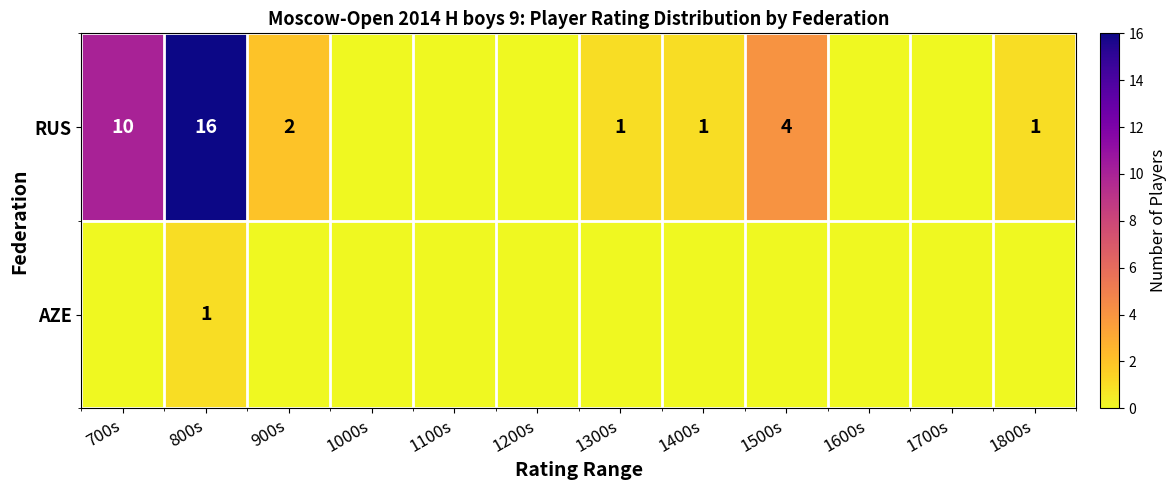

How many distinct data groups are displayed?

2